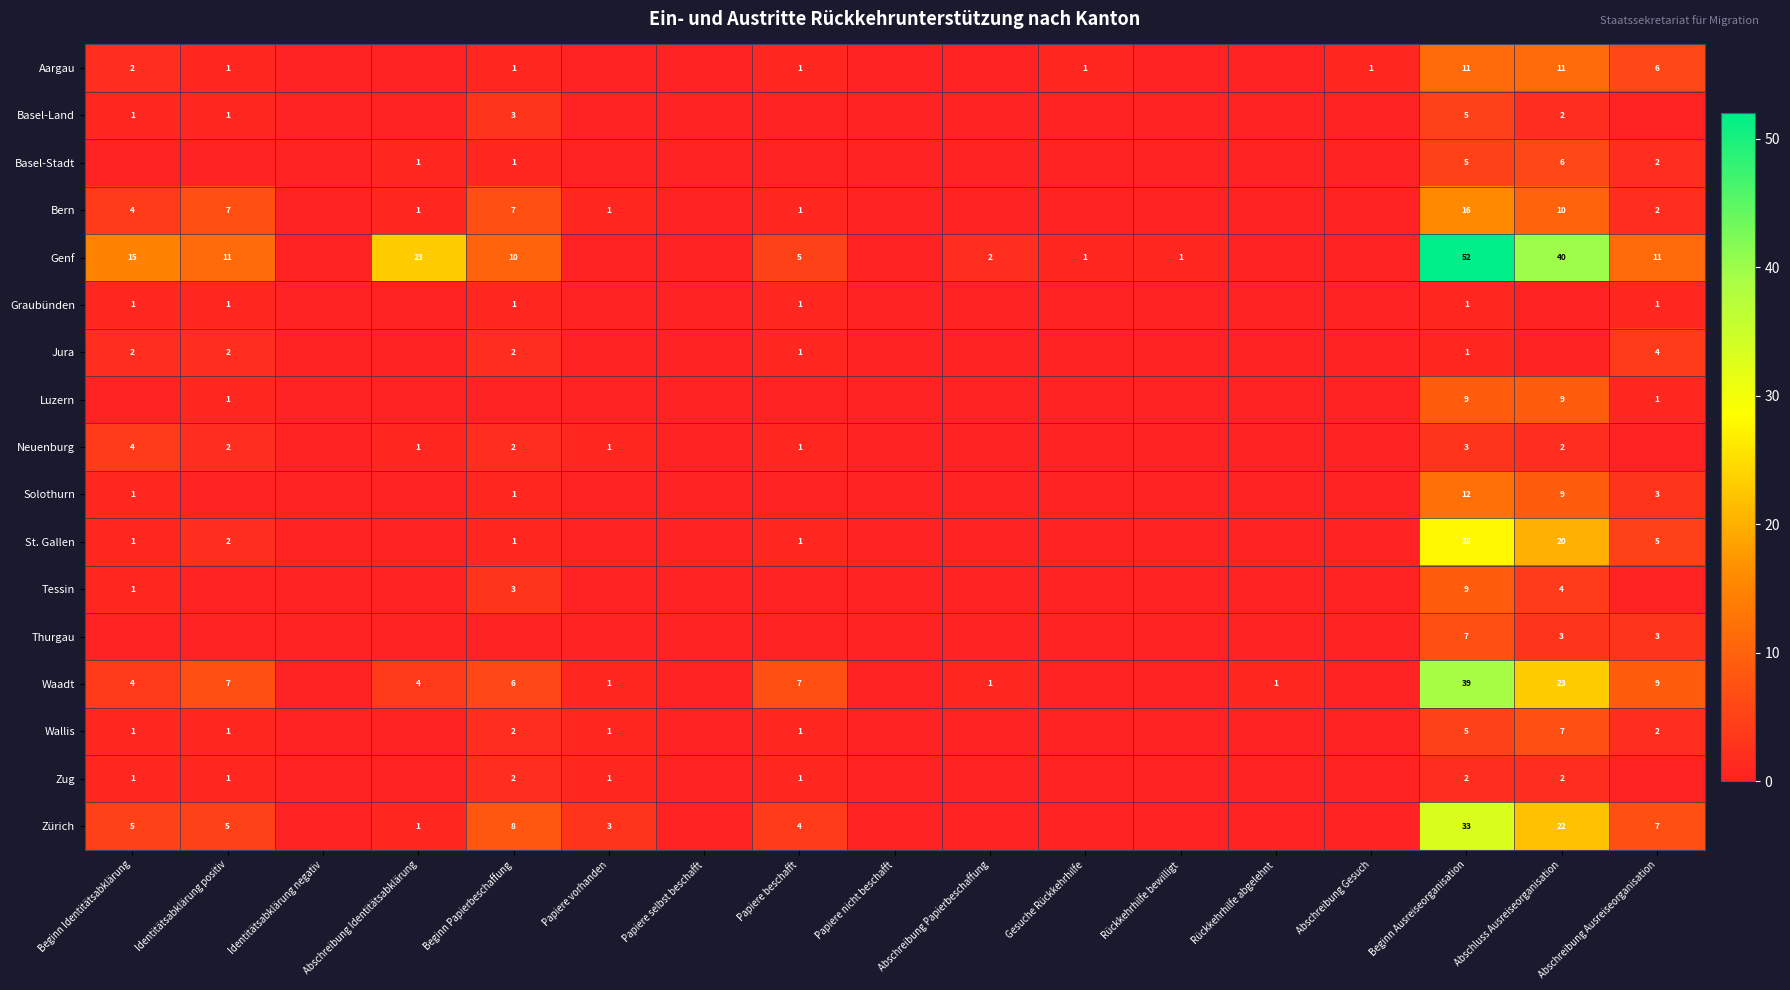

The Aargau series shows 2 at Beginn Identitätsabklärung. True or false?

True